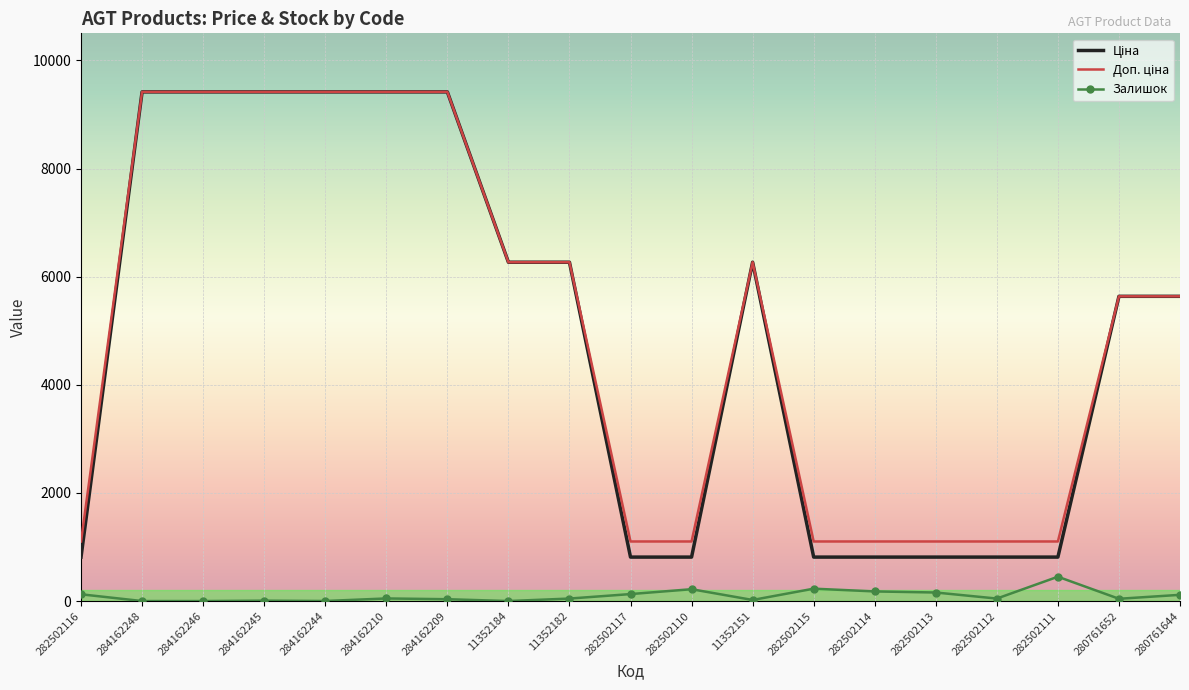

The value of Залишок at 282502115 is 229.0. True or false?

True